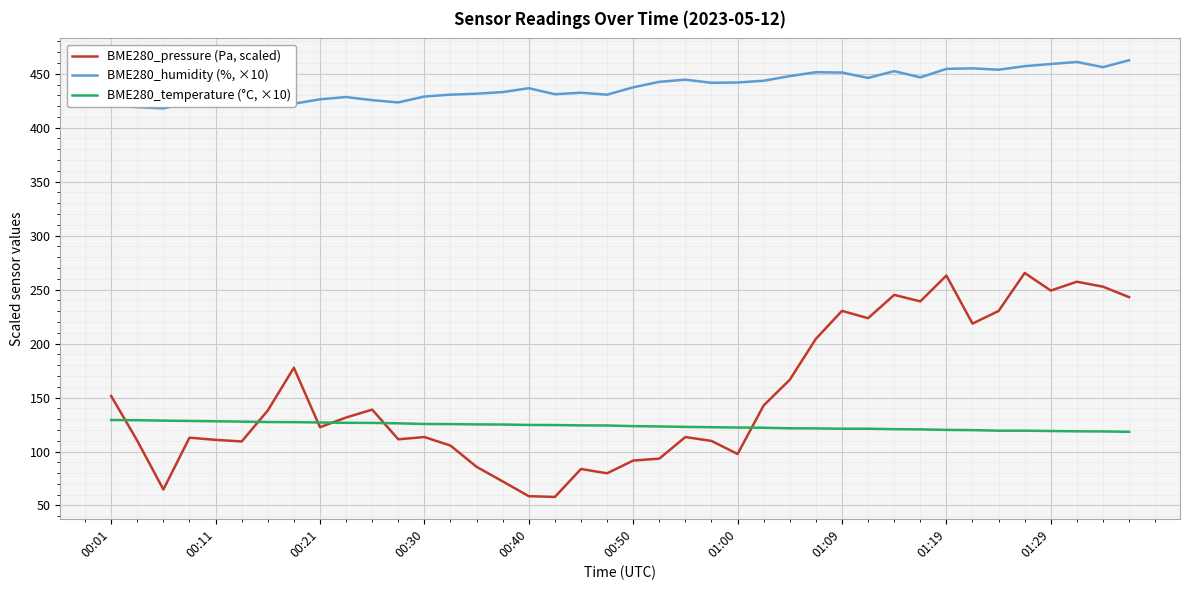

What is the greatest value displayed?

462.5